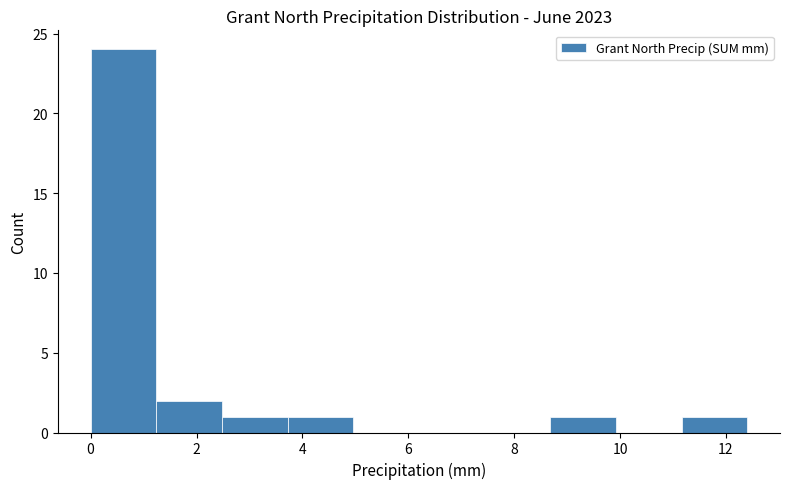

Over which range of the x-axis is the bar tallest?

0.00 to 1.24